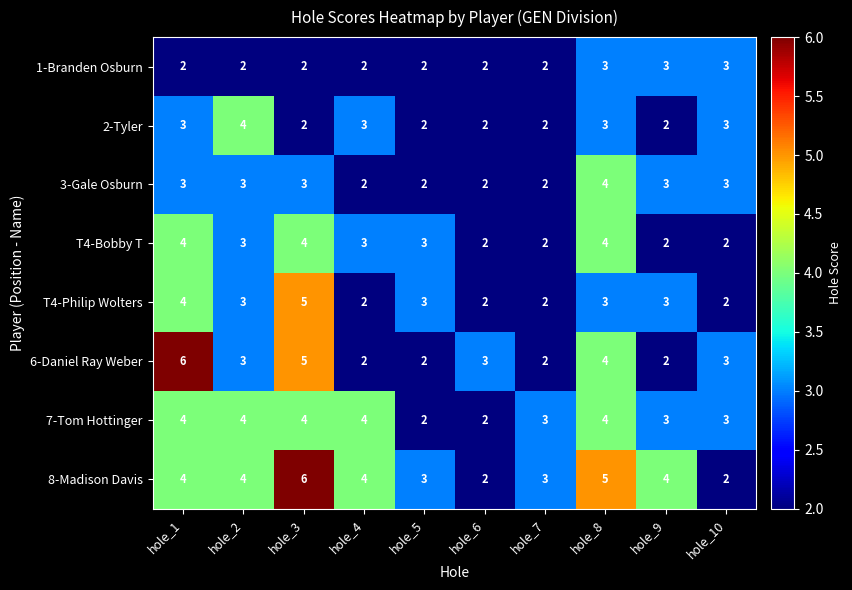

What is the greatest value displayed?

6